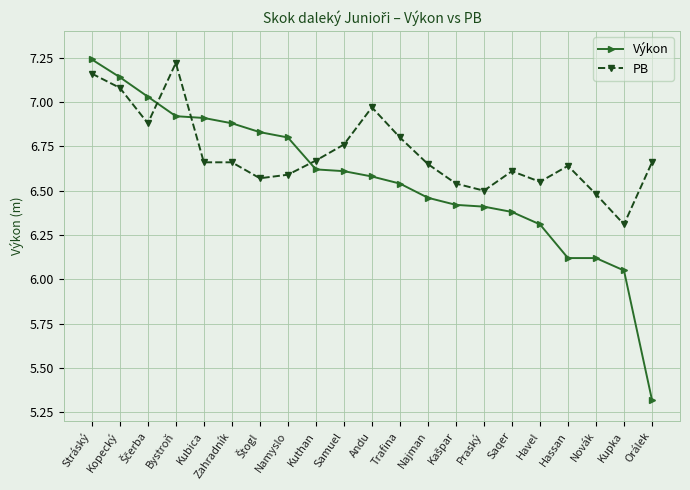

What is the sum of the PB values at Kuthan and Kopecký?

13.8